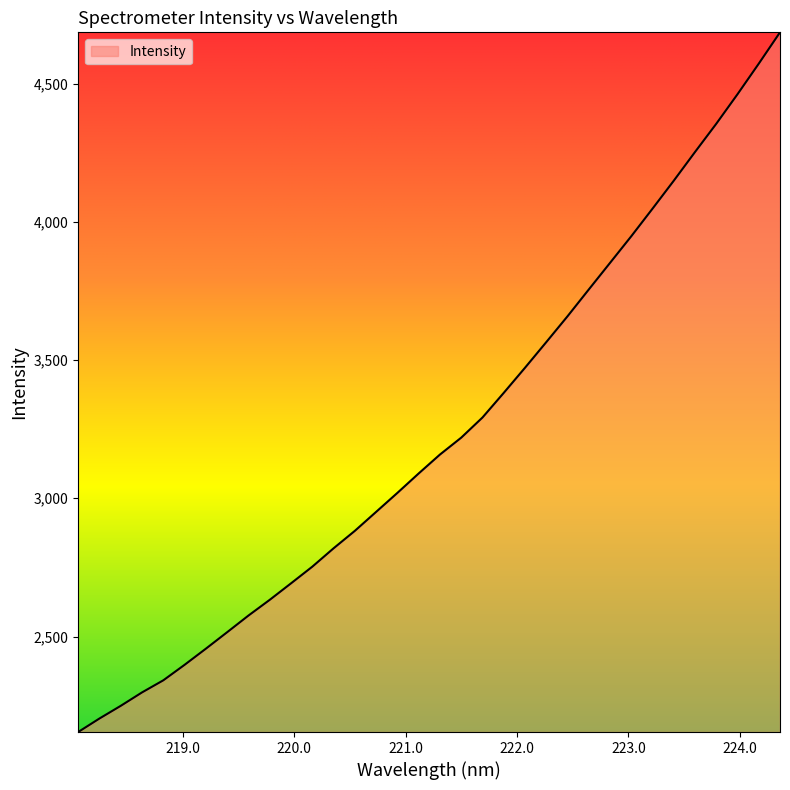

True or false: there are more than 0 points higher than both neighbors.

False